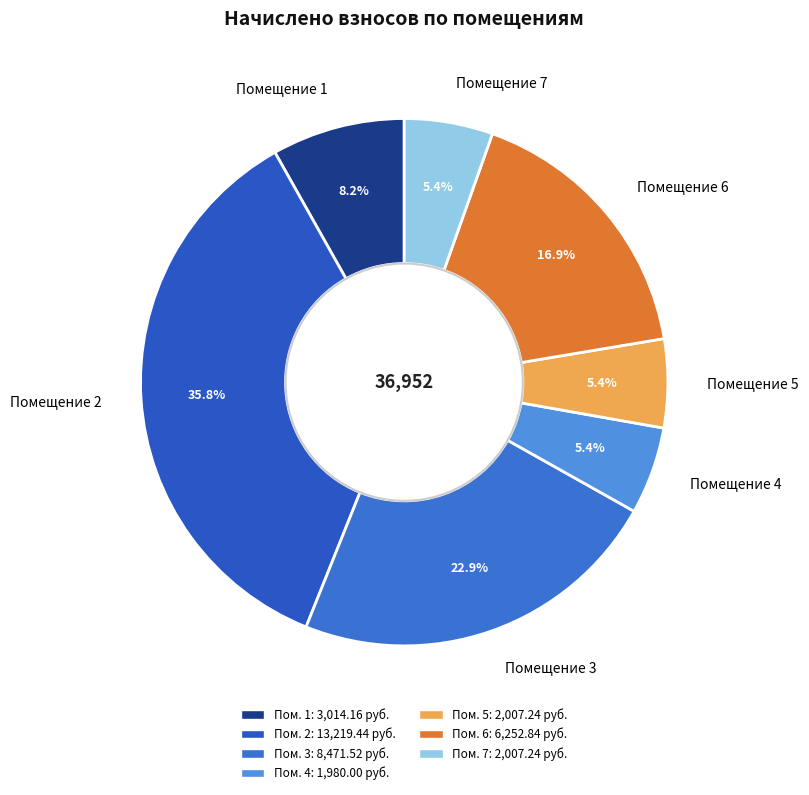

To the nearest percent, what is the average slice percentage?

14%